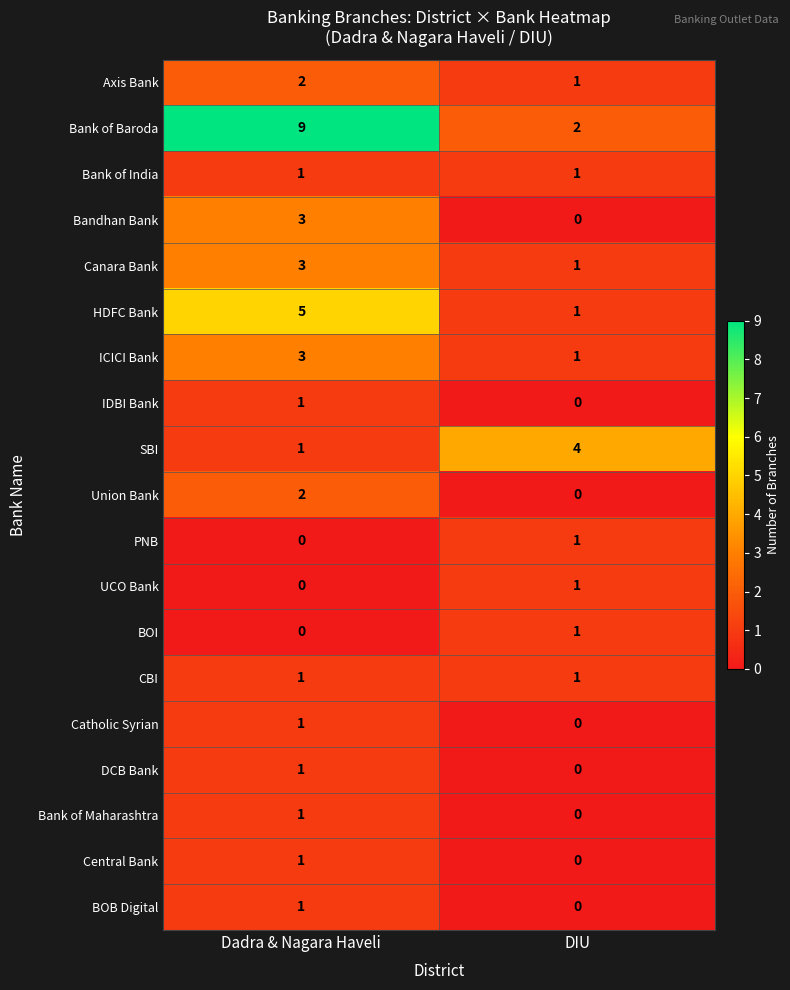

What is the sum of all HDFC Bank values?

6